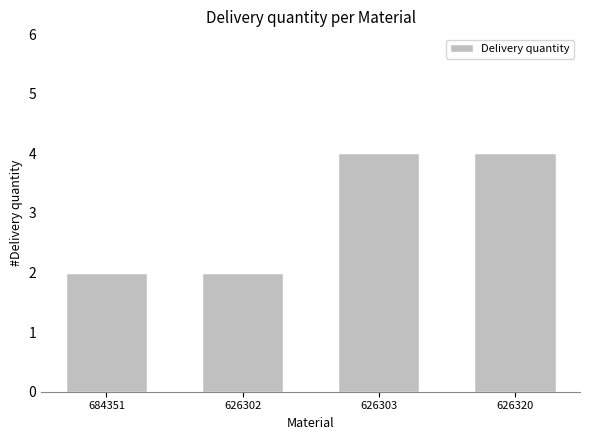

The chart shows a value of 4 at 626320. True or false?

True